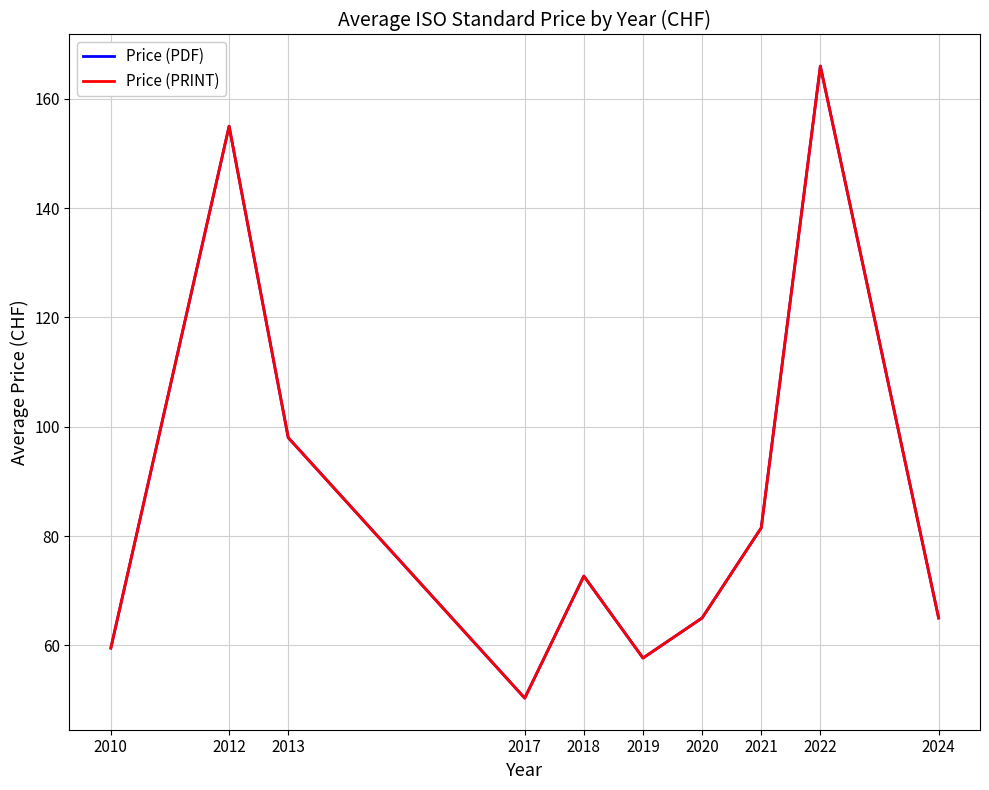

Does the chart have visible grid lines?

Yes